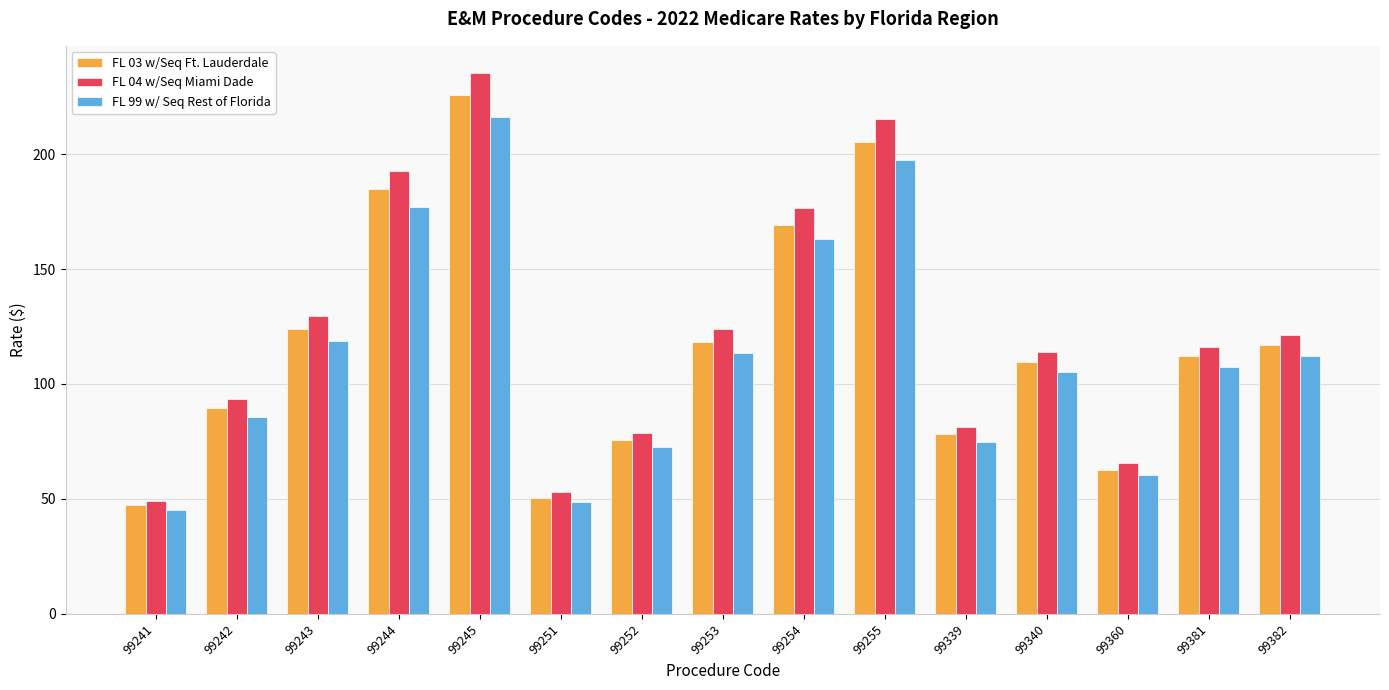

True or false: FL 04 w/Seq Miami Dade has a value of 176.5 at 99254.

True